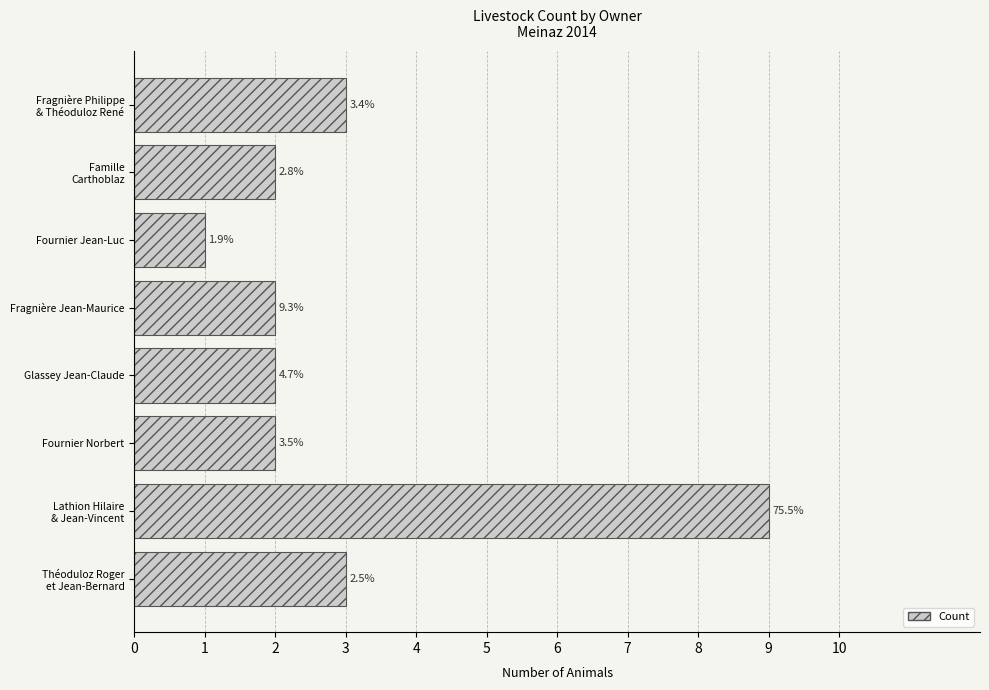

What is the smallest value displayed?

1